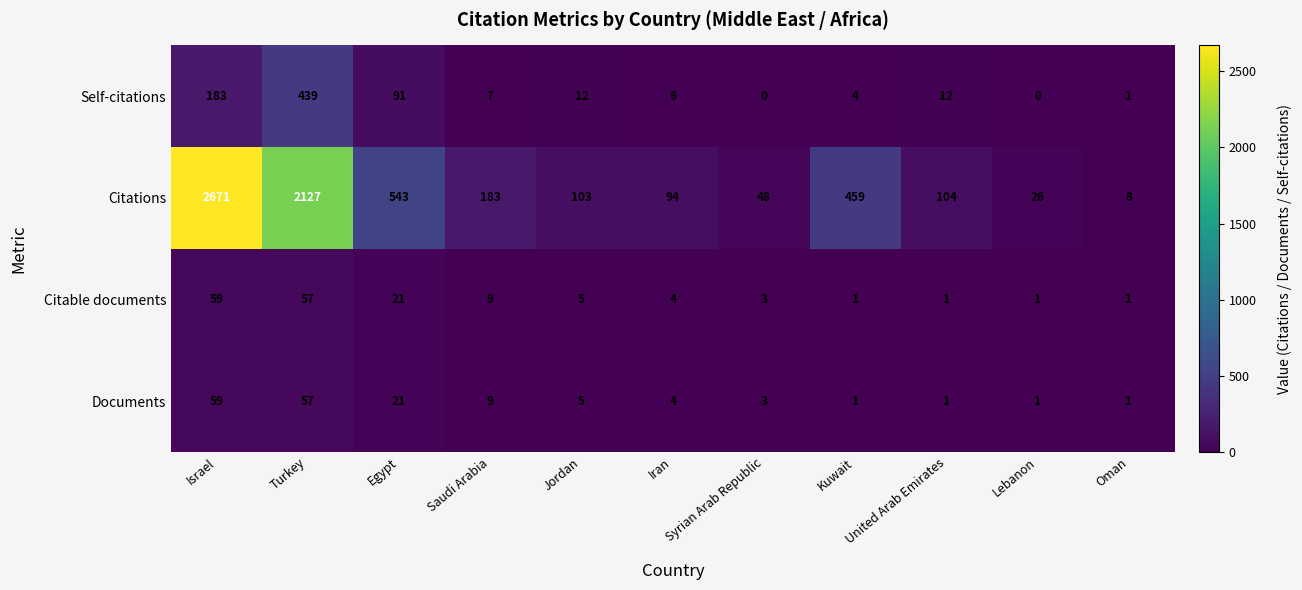

At how many categories does at least one series exceed 12?

10